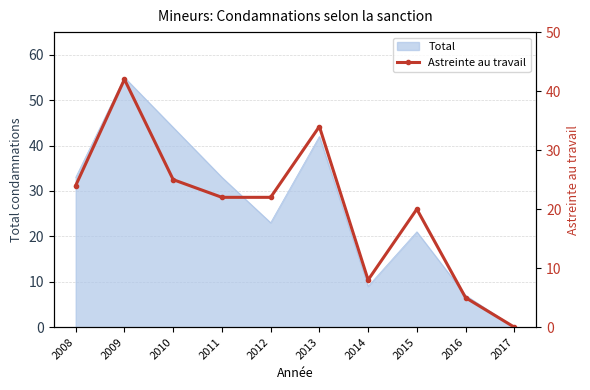

What is the difference between the maximum and second lowest values?

37